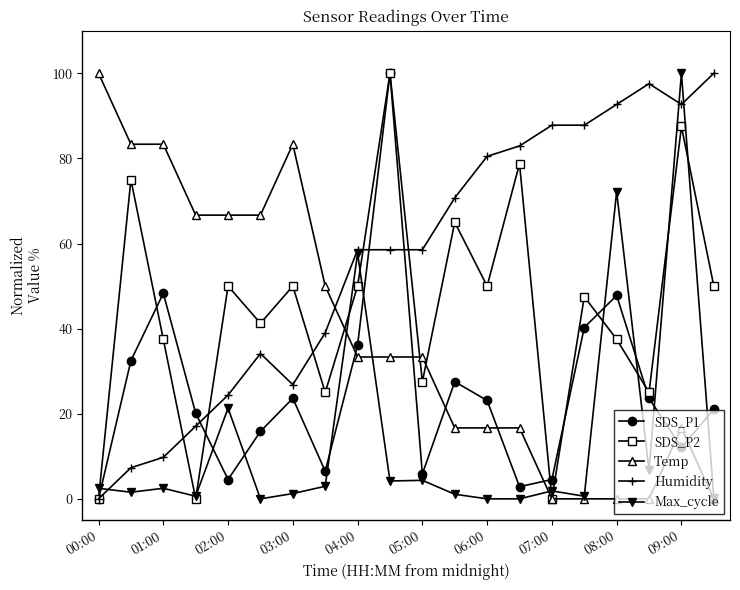

True or false: SDS_P1 and Temp intersect in this chart.

True